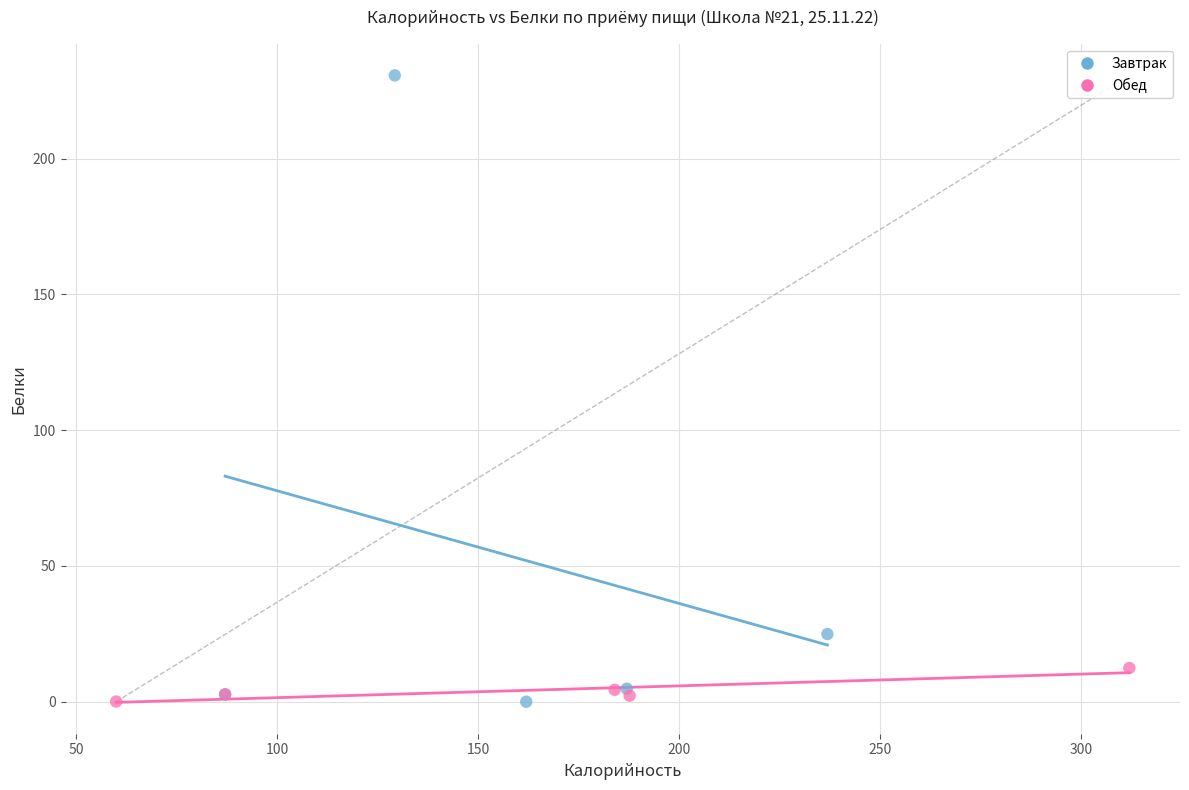

Which series has the widest spread of Y values?

Завтрак